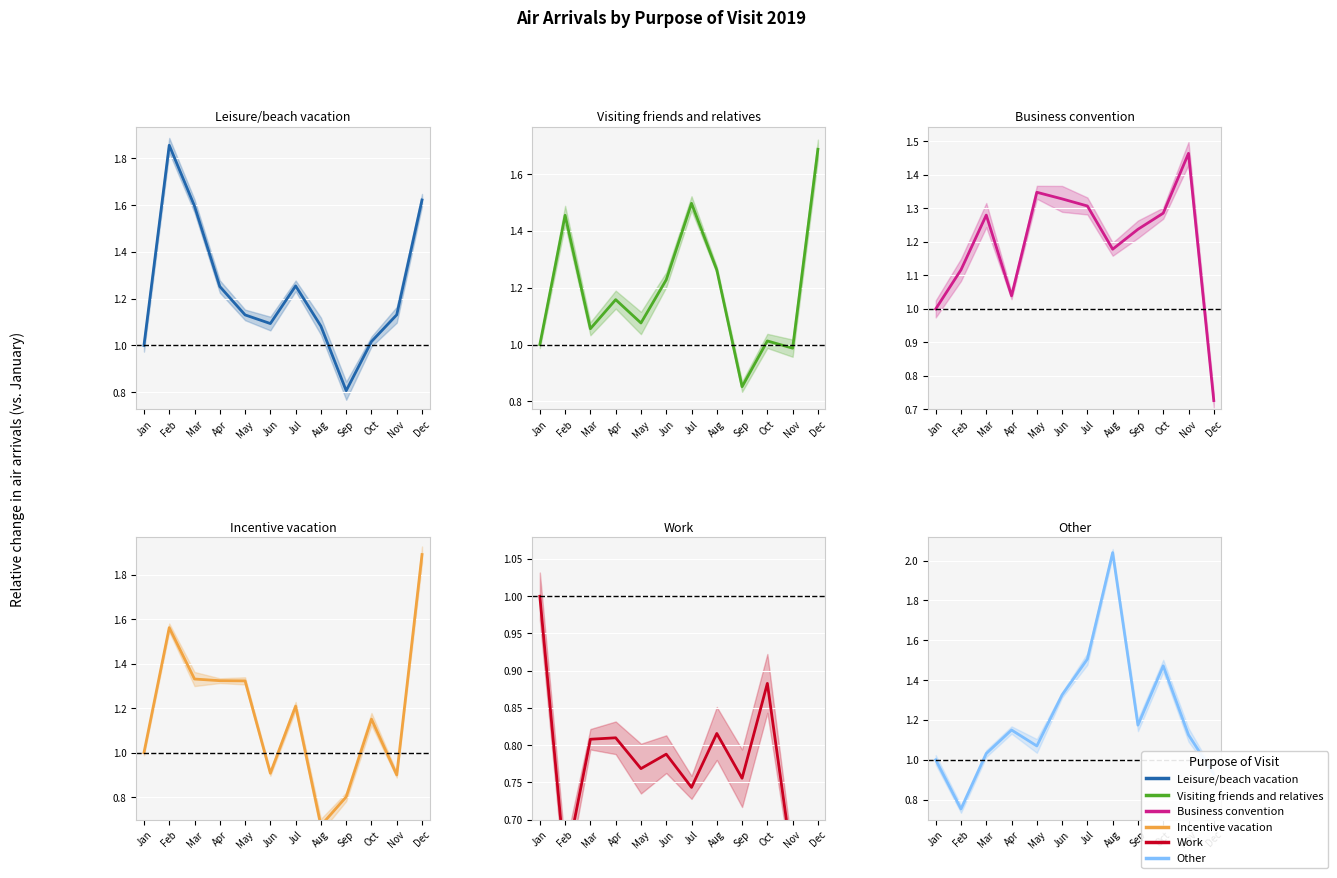

At which label is Visiting friends and relatives closest to 1?

Jan